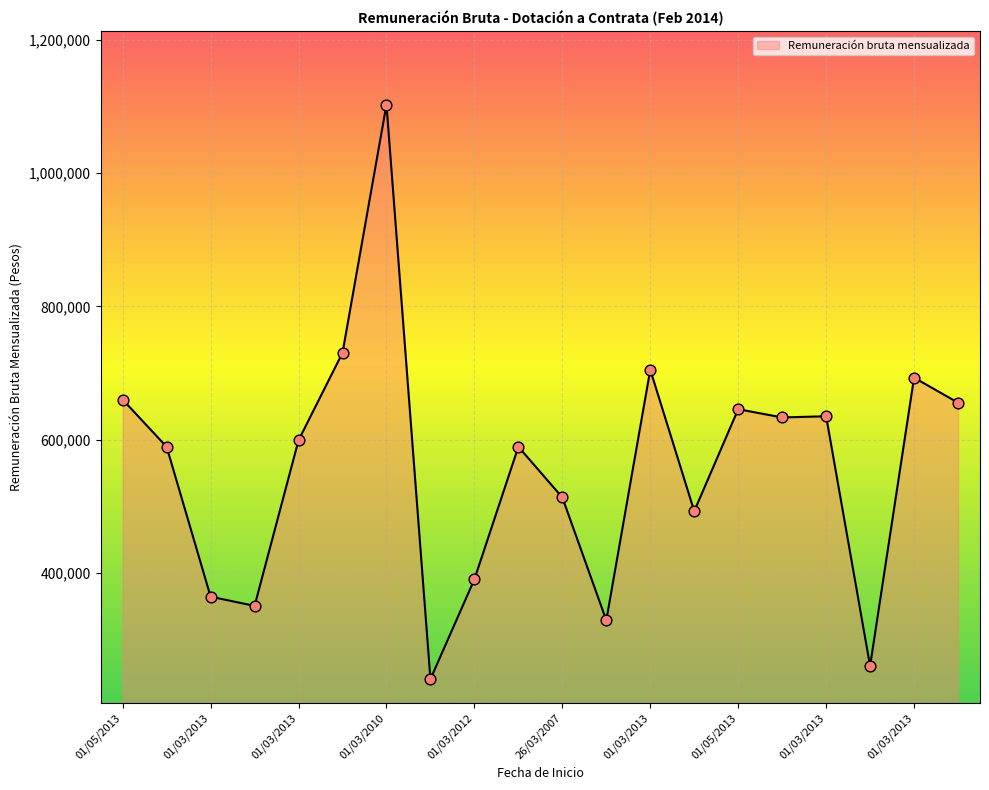

What is the difference between the maximum and minimum values?

862328